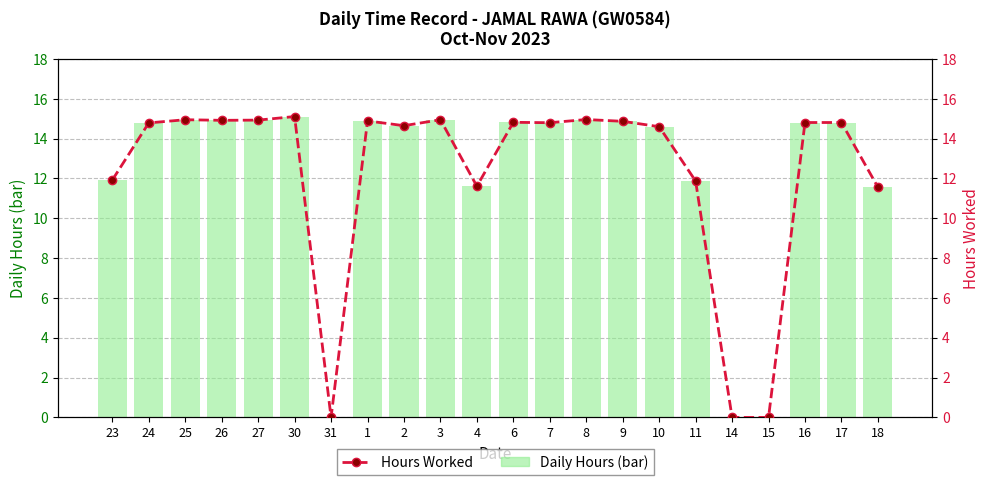

What is the difference between the Hours Worked values at 11 and 4?

0.3